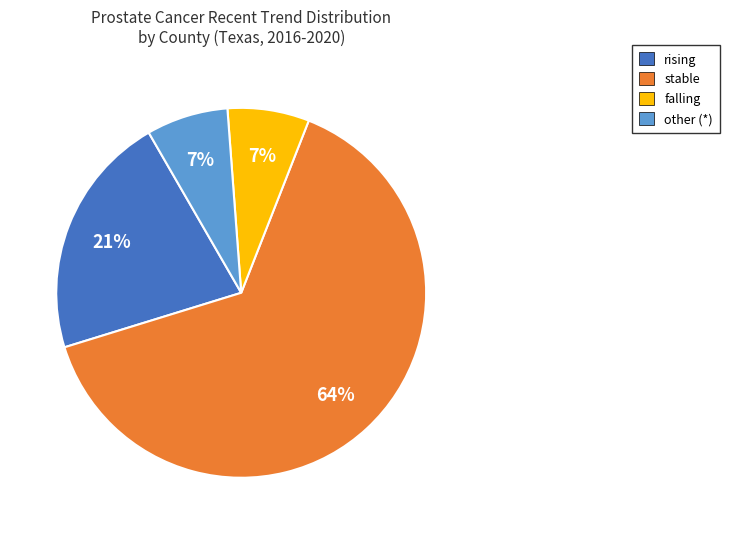

What percentage is the rising slice, to the nearest percent?

21%